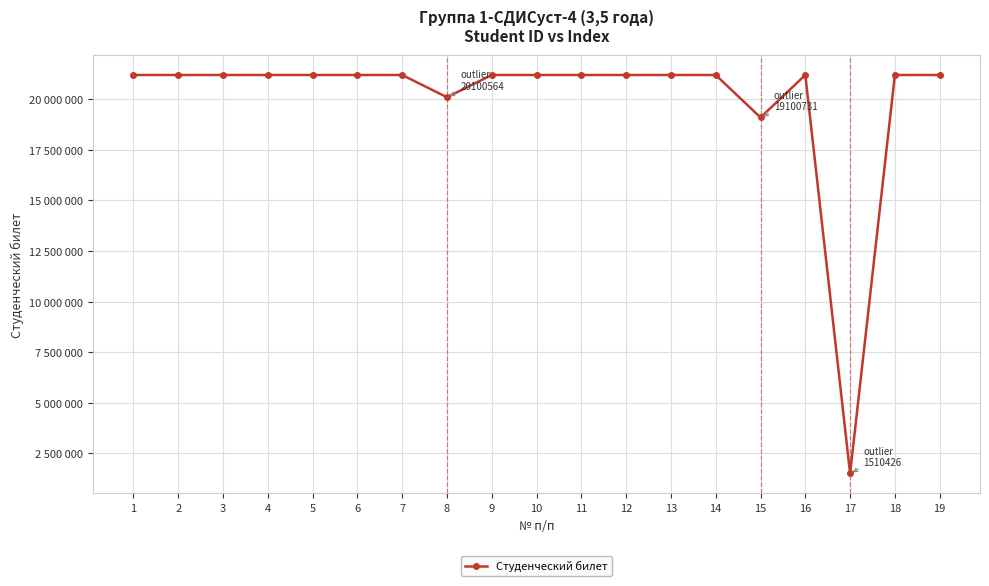

Rank the categories by value from lowest to highest.

17, 15, 8, 11, 12, 6, 7, 16, 5, 2, 4, 10, 19, 18, 3, 14, 1, 13, 9